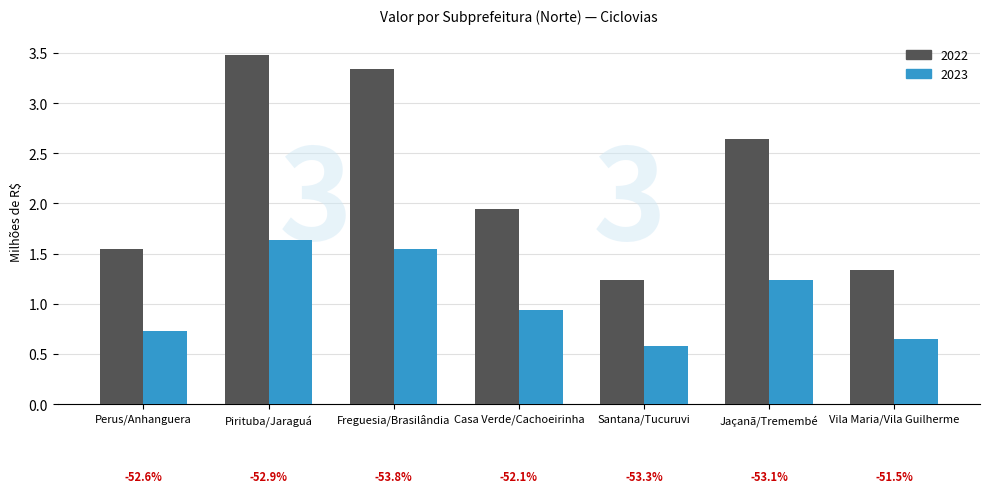

Which series has the largest range (max minus min)?

2022